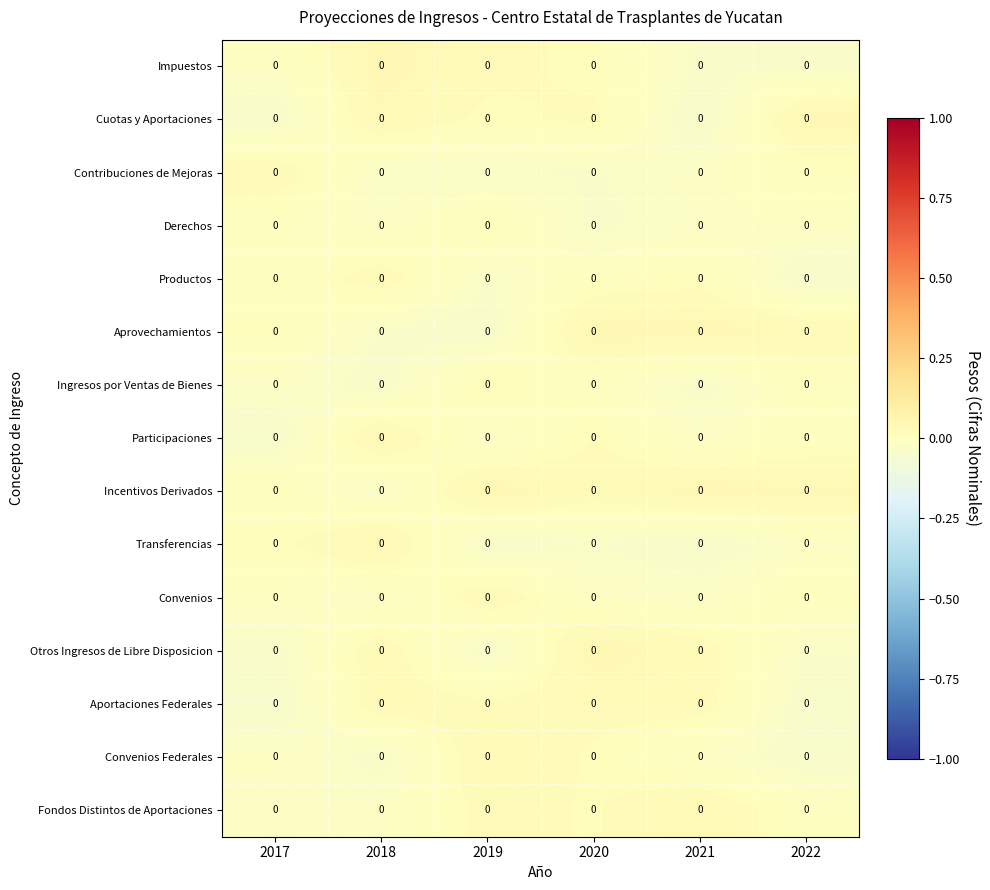

True or false: Participaciones has a value of -0.0 at 2017.

True